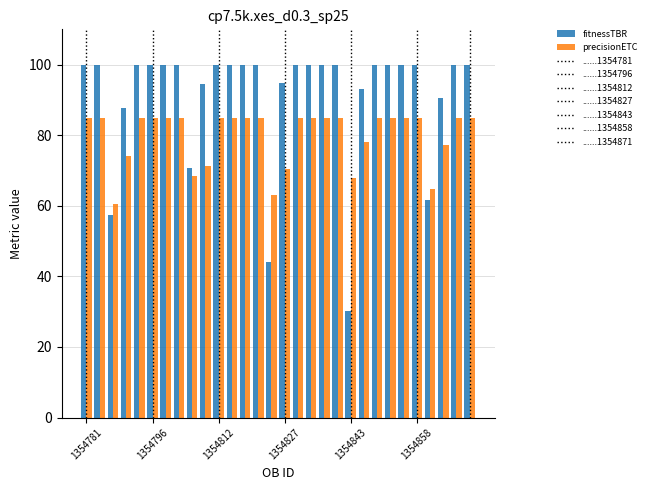

How many bars are there in each group?

2